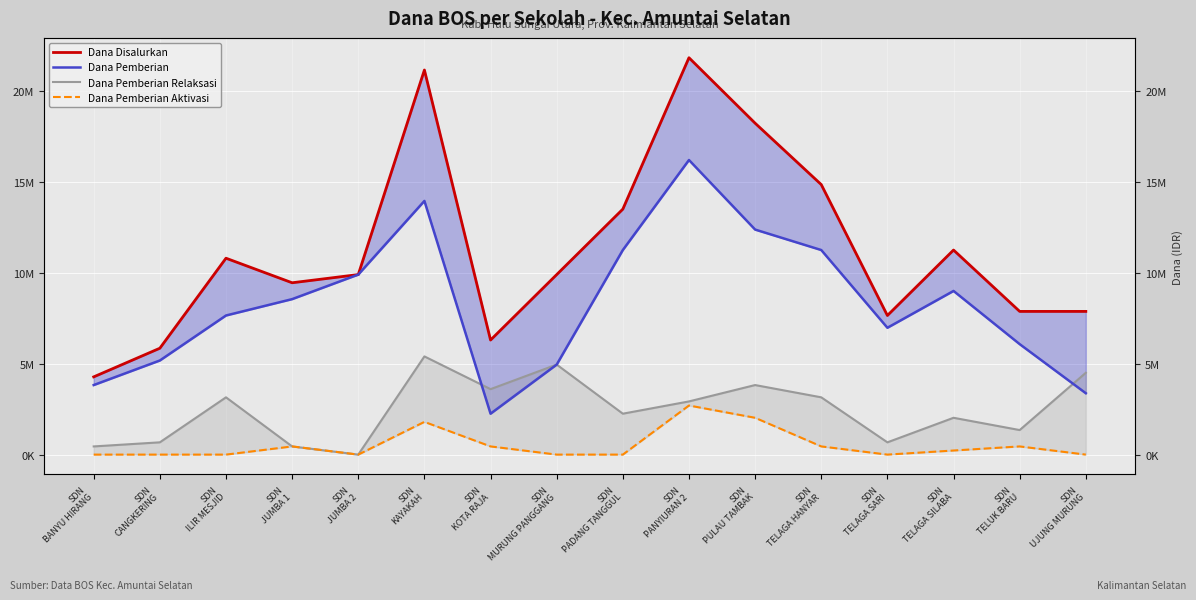

What is the sum of all Dana Pemberian values?

132750000